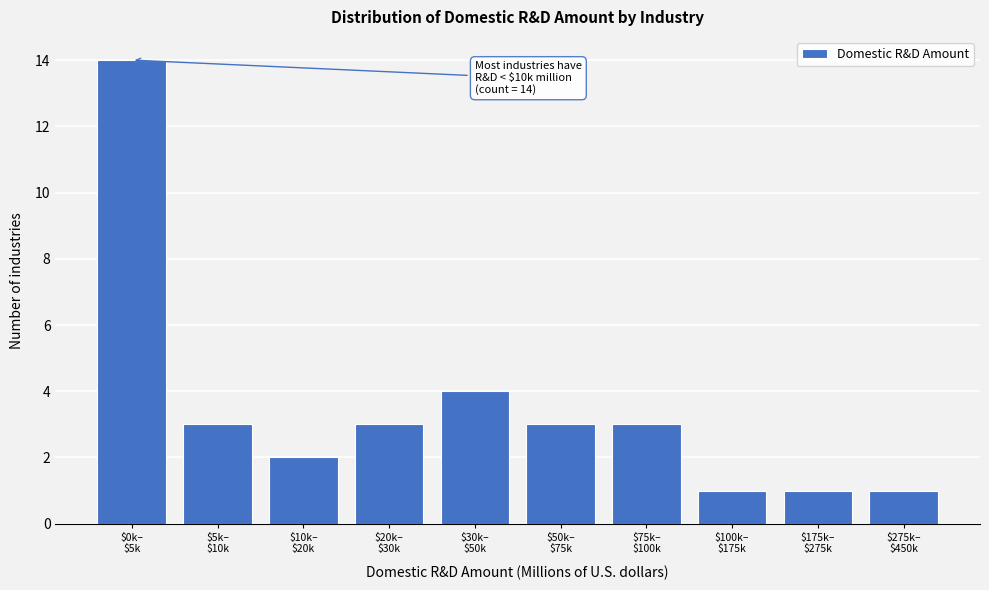

Reading left to right, what are all the values shown in this chart?

14	3	2	3	4	3	3	1	1	1